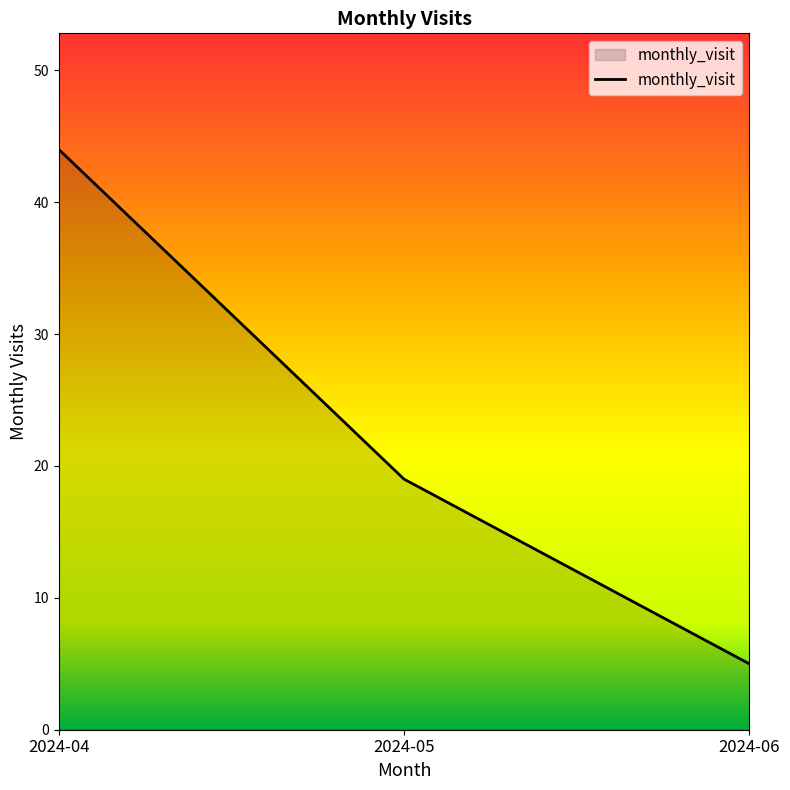

What is the ratio of the value at 2024-04 to the value at 2024-05?

2.3